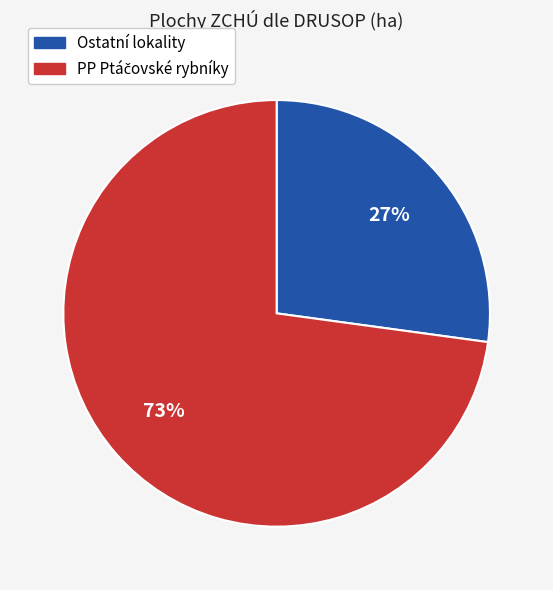

Does any single category account for the majority?

Yes